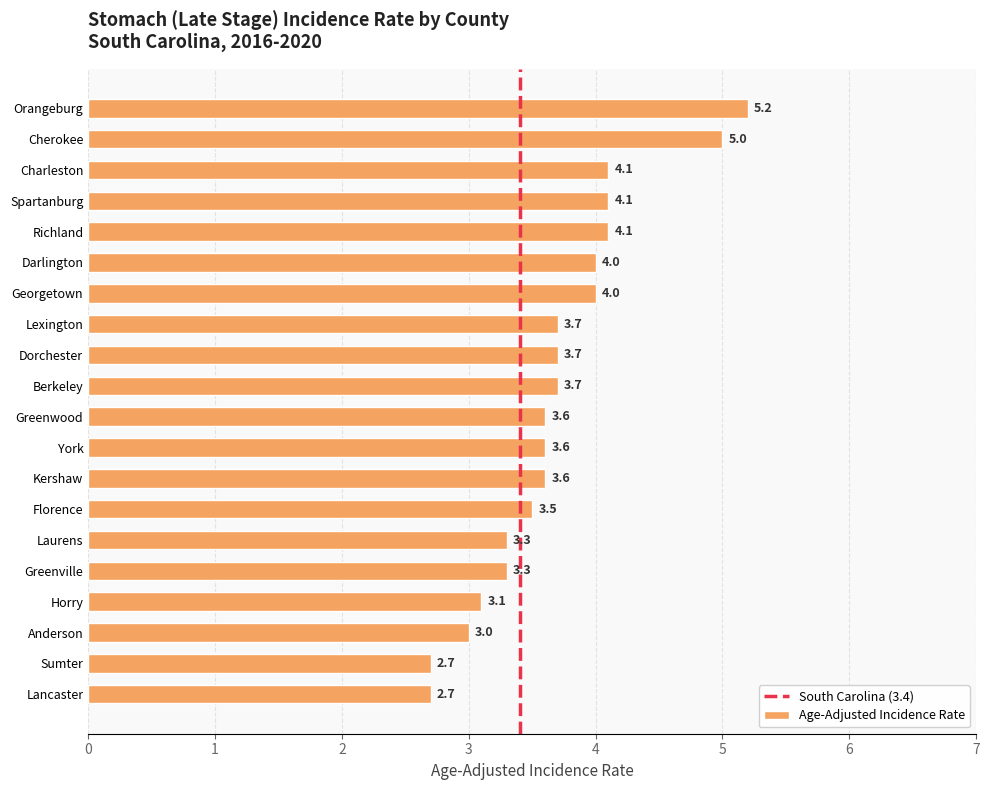

How many data points does each series have?

20